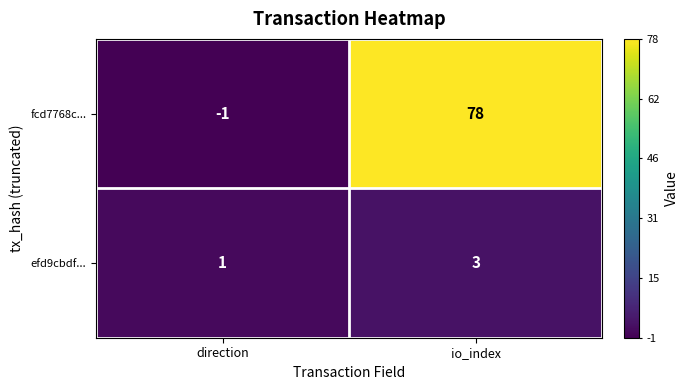

At how many categories does at least one series exceed 31?

1